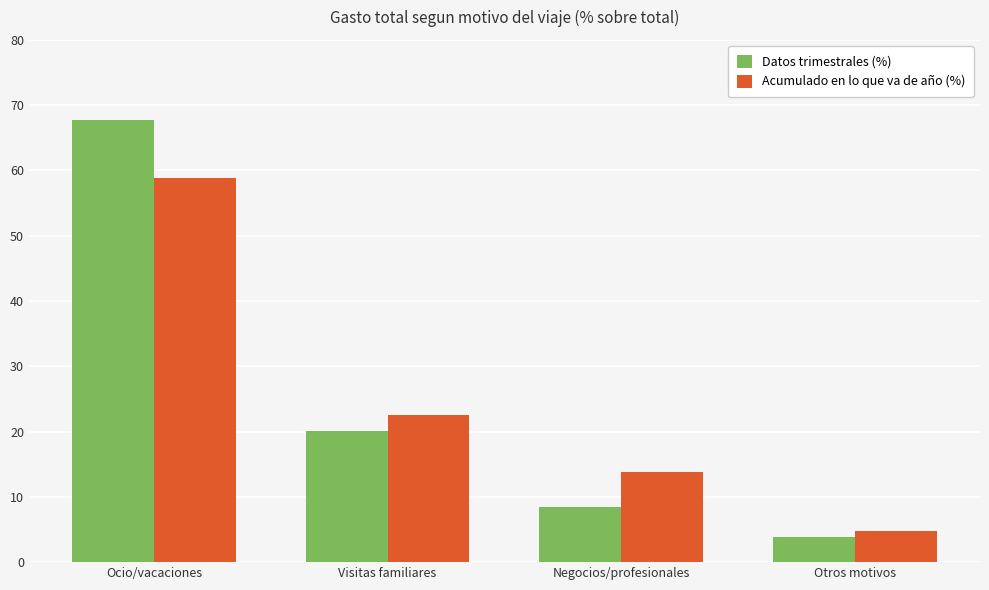

How many data points in Datos trimestrales (%) are less than 20?

2